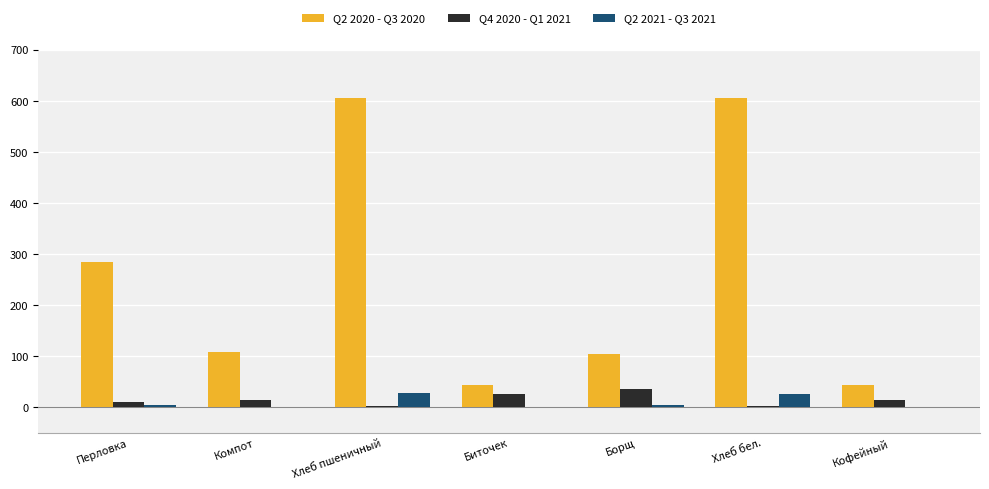

Which series has the largest total across all categories?

Q2 2020 - Q3 2020